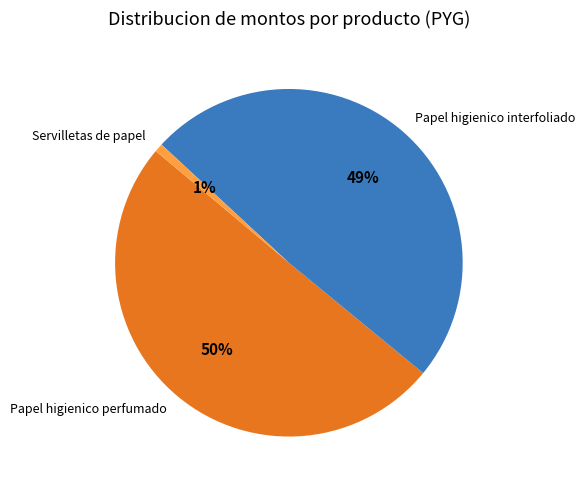

True or false: Papel higienico interfoliado accounts for 49% of the total.

True